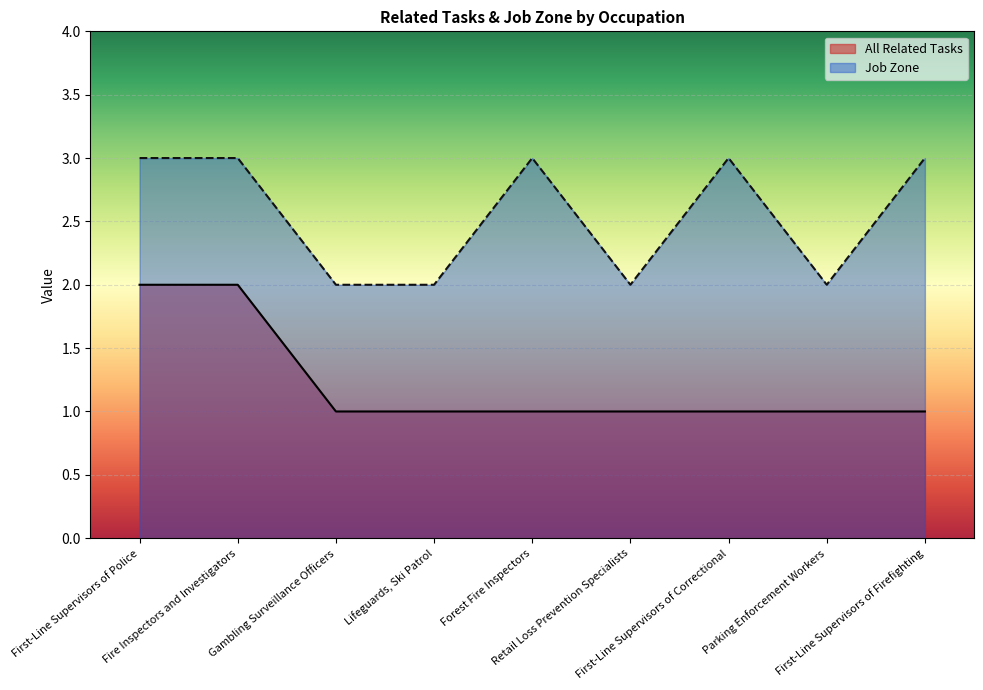

Reading right to left, transcribe all the data shown in this chart.

All Related Tasks: 1	1	1	1	1	1	1	2	2
Job Zone: 3	2	3	2	3	2	2	3	3